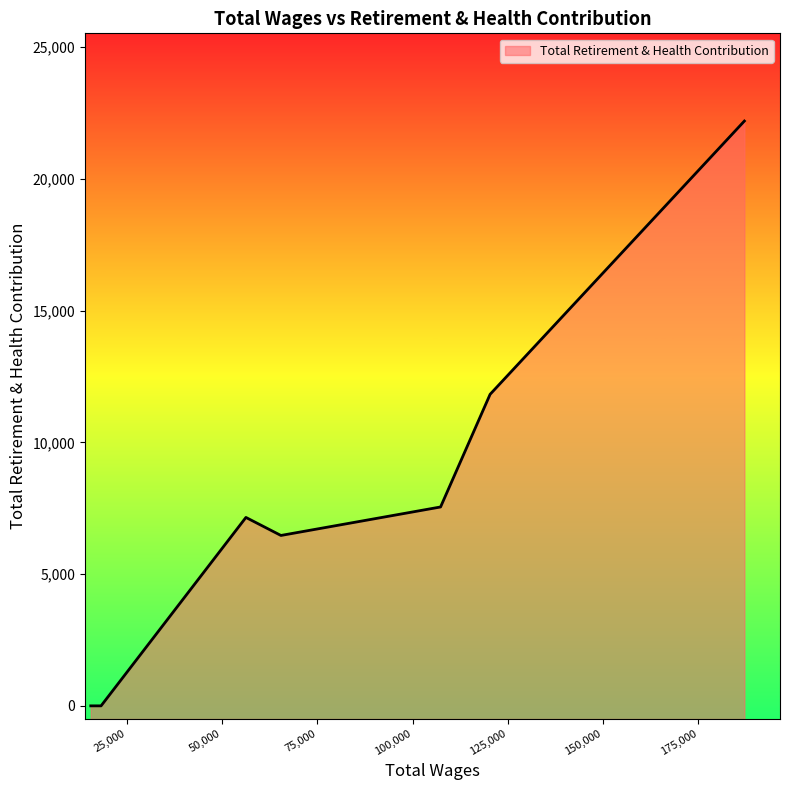

Where is the first local minimum?

65392.0